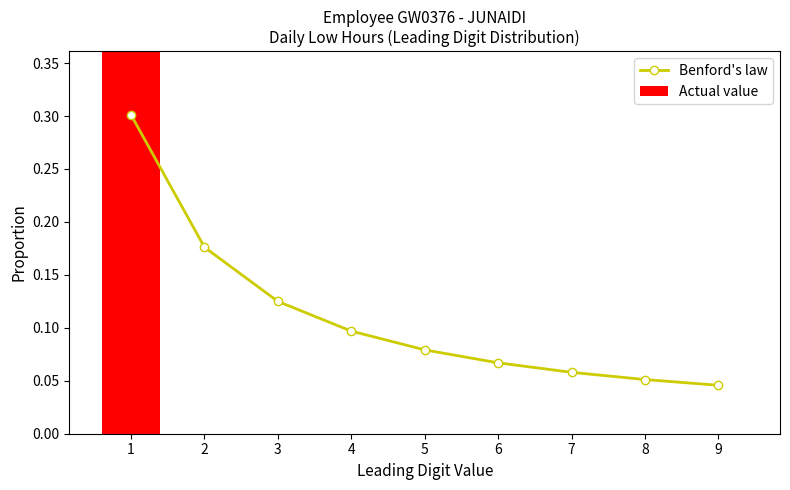

What are all the series names shown in the legend?

Benford's law, Actual value